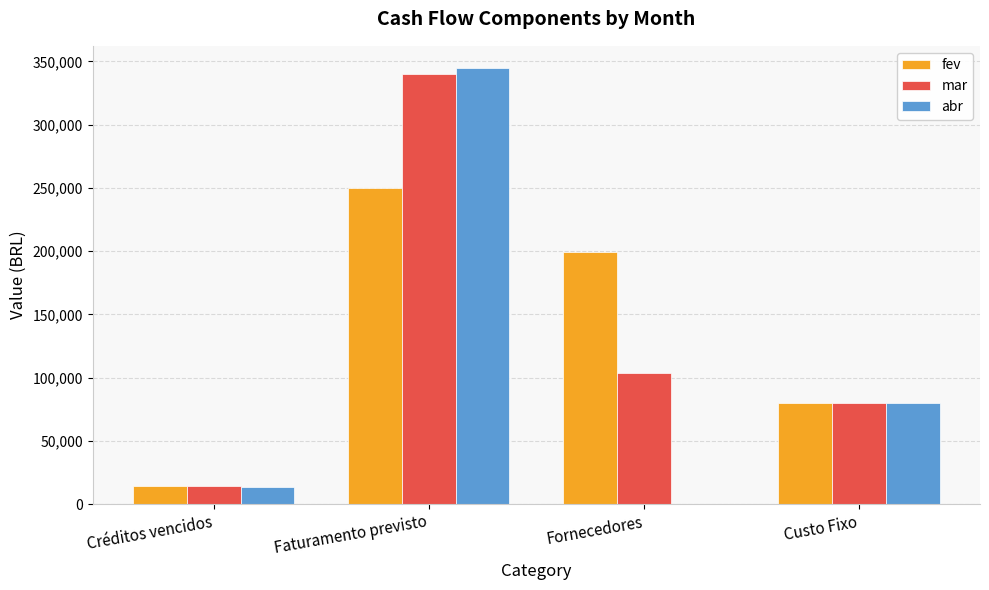

What are all the series names shown in the legend?

fev, mar, abr